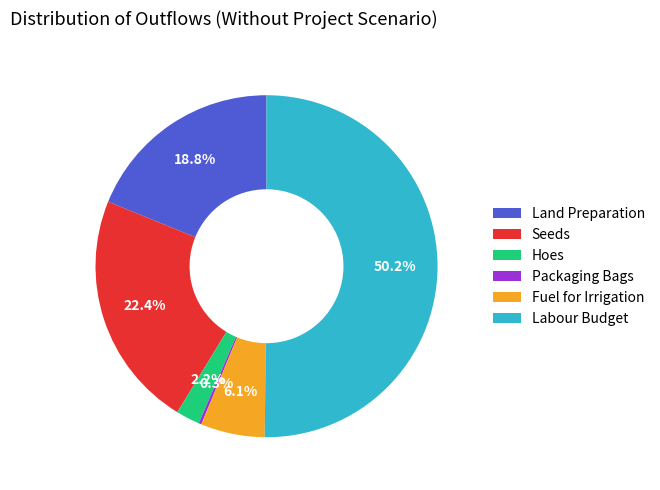

What portion of the pie excludes Labour Budget?

49.8%